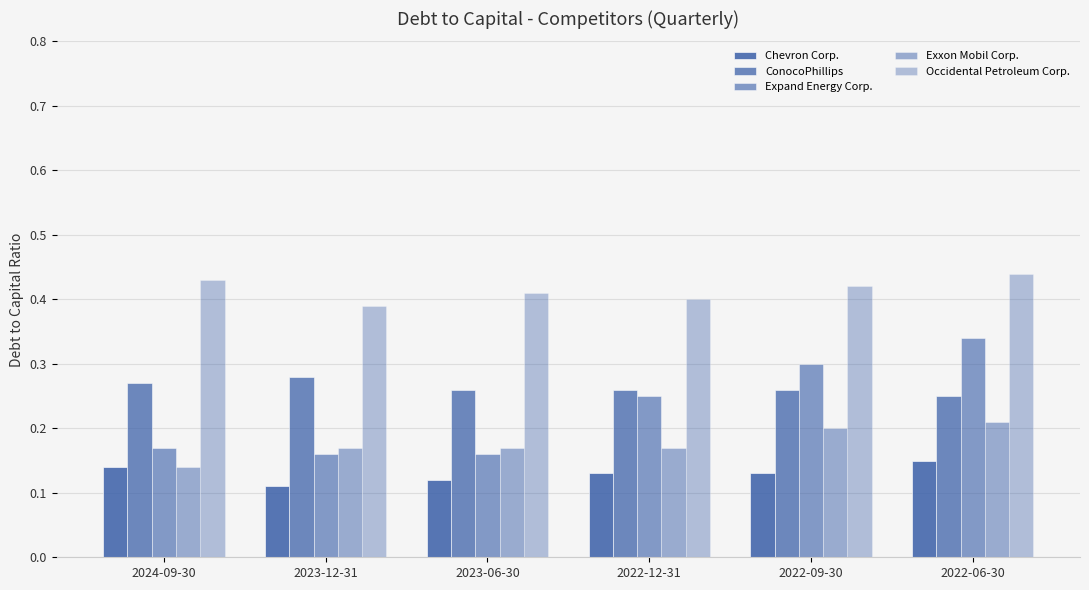

At how many categories does at least one series exceed 0?

6